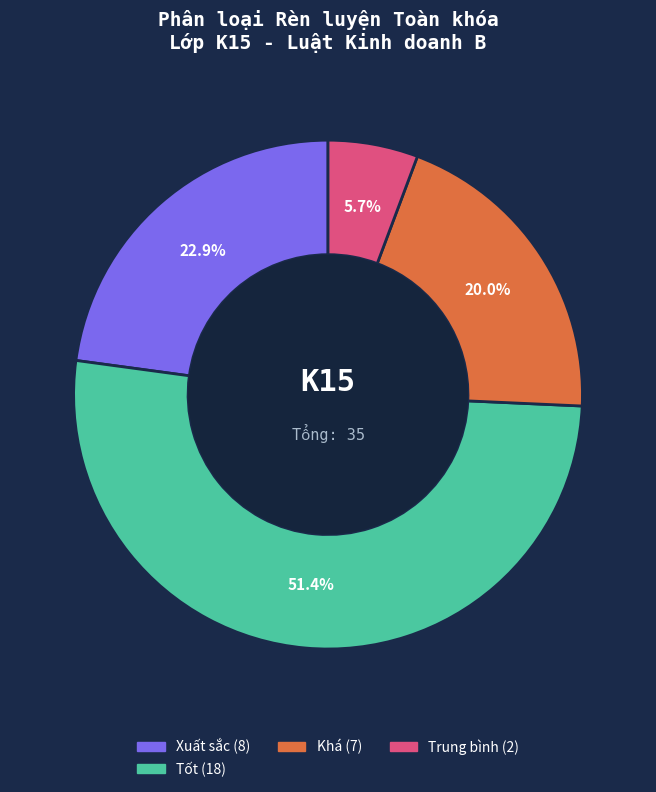

Is there a majority slice in this chart?

Yes